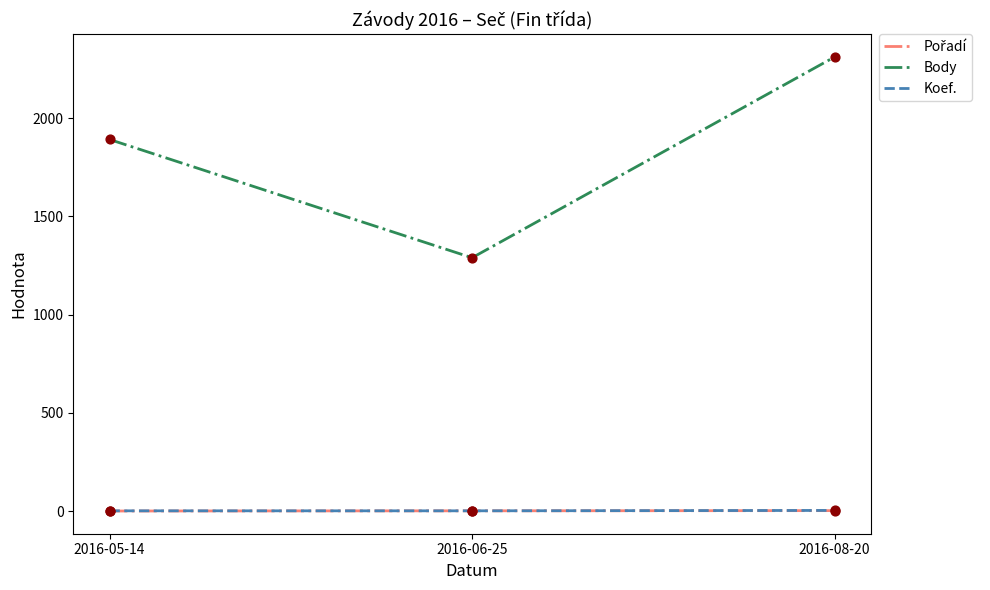

Which series has the largest total across all categories?

Body